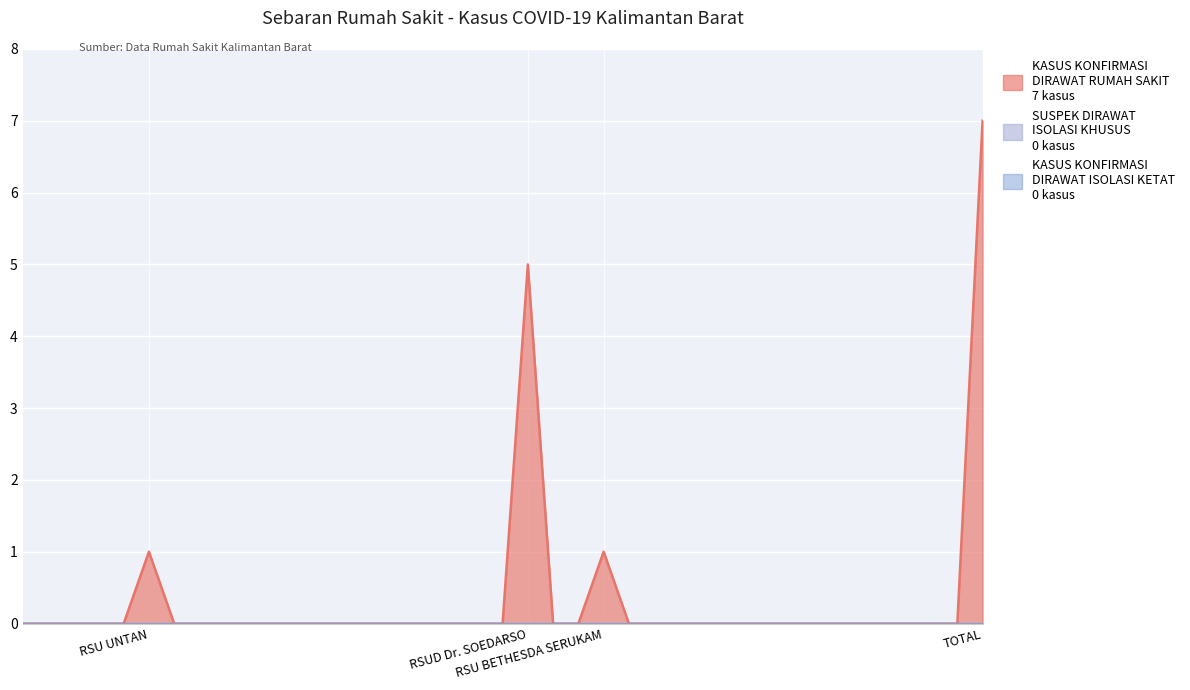

Count the number of data series in this chart.

3